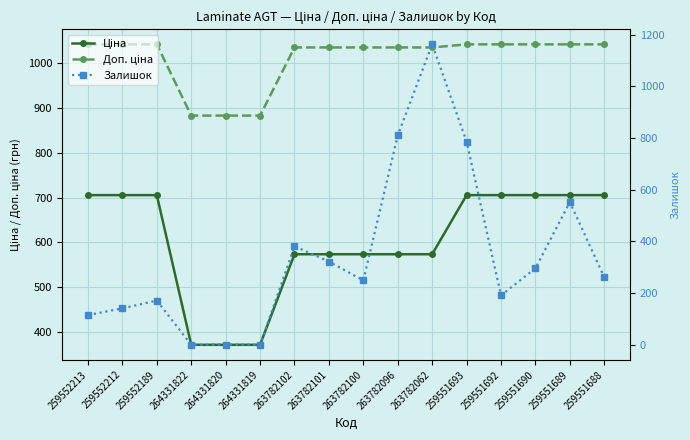

Rank the series at 263782101 from lowest to highest value.

Залишок, Ціна, Доп. ціна